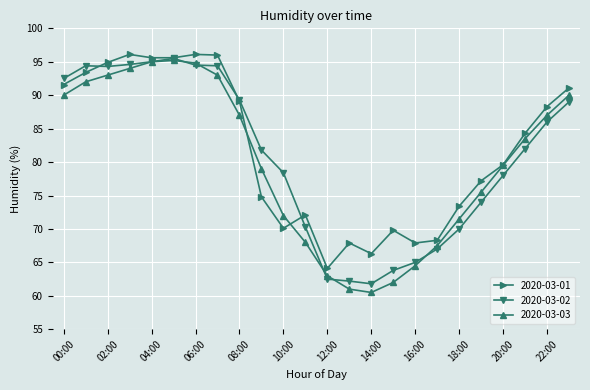

True or false: 2020-03-03 and 2020-03-01 cross at least once.

True